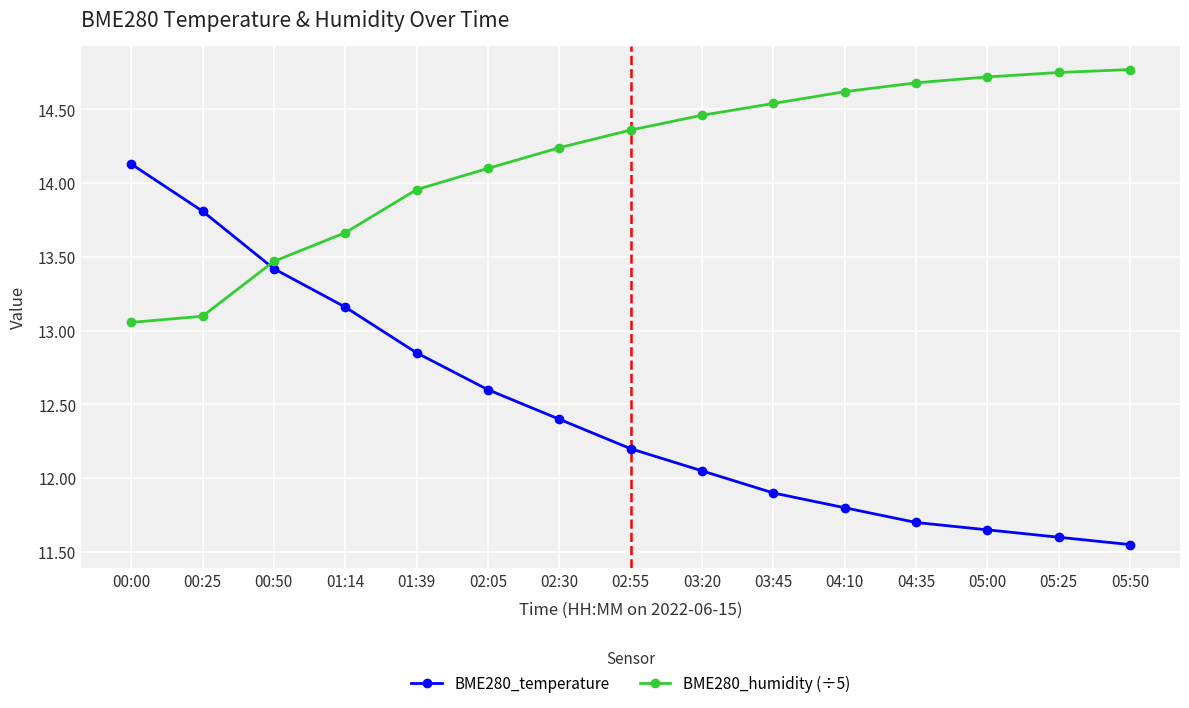

What position from the left is 00:25?

2